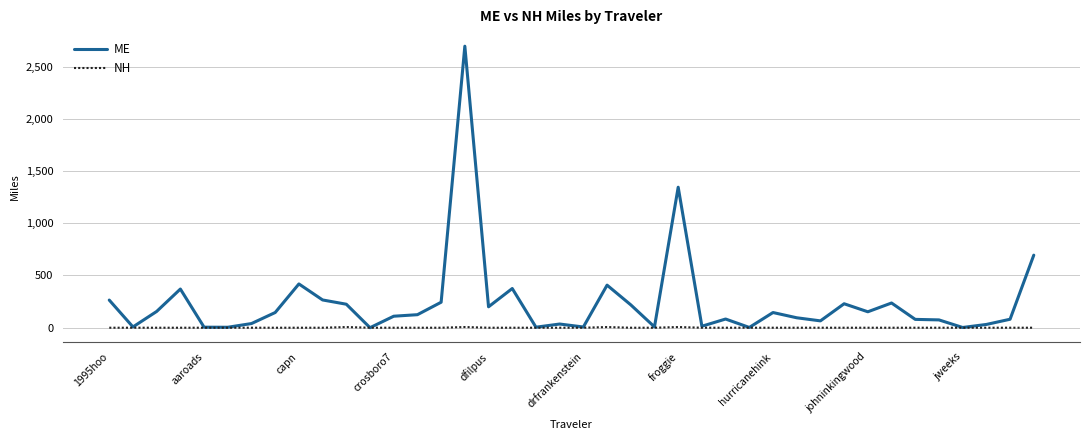

Does the chart have visible grid lines?

Yes